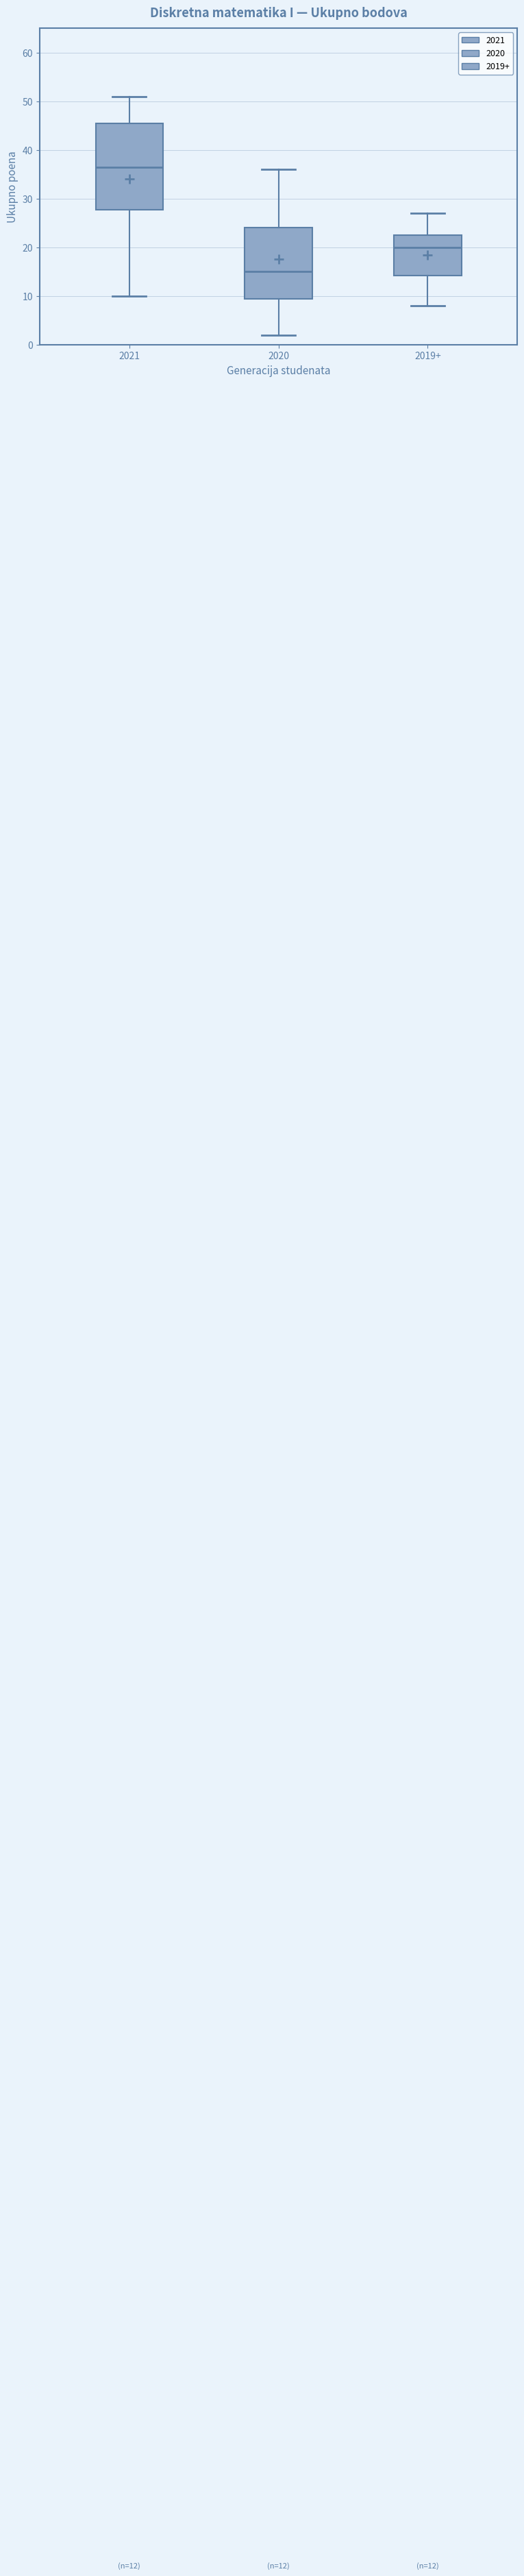

Comparing the boxes themselves (not the whiskers), which one is the tallest?

2021